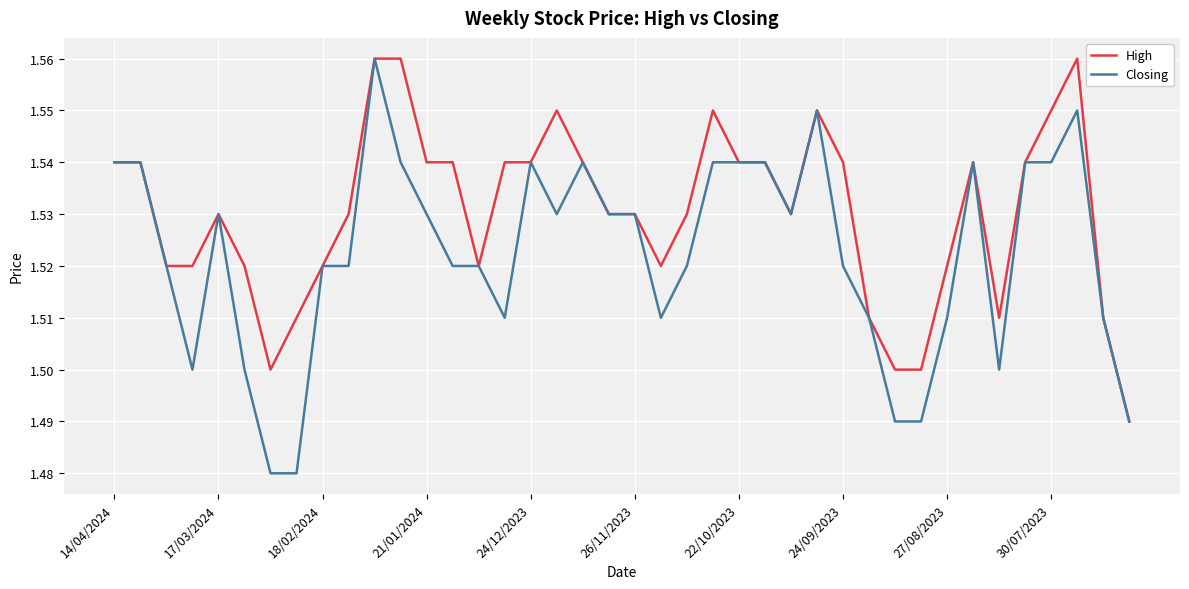

List the series in order of their overall mean, highest first.

High, Closing